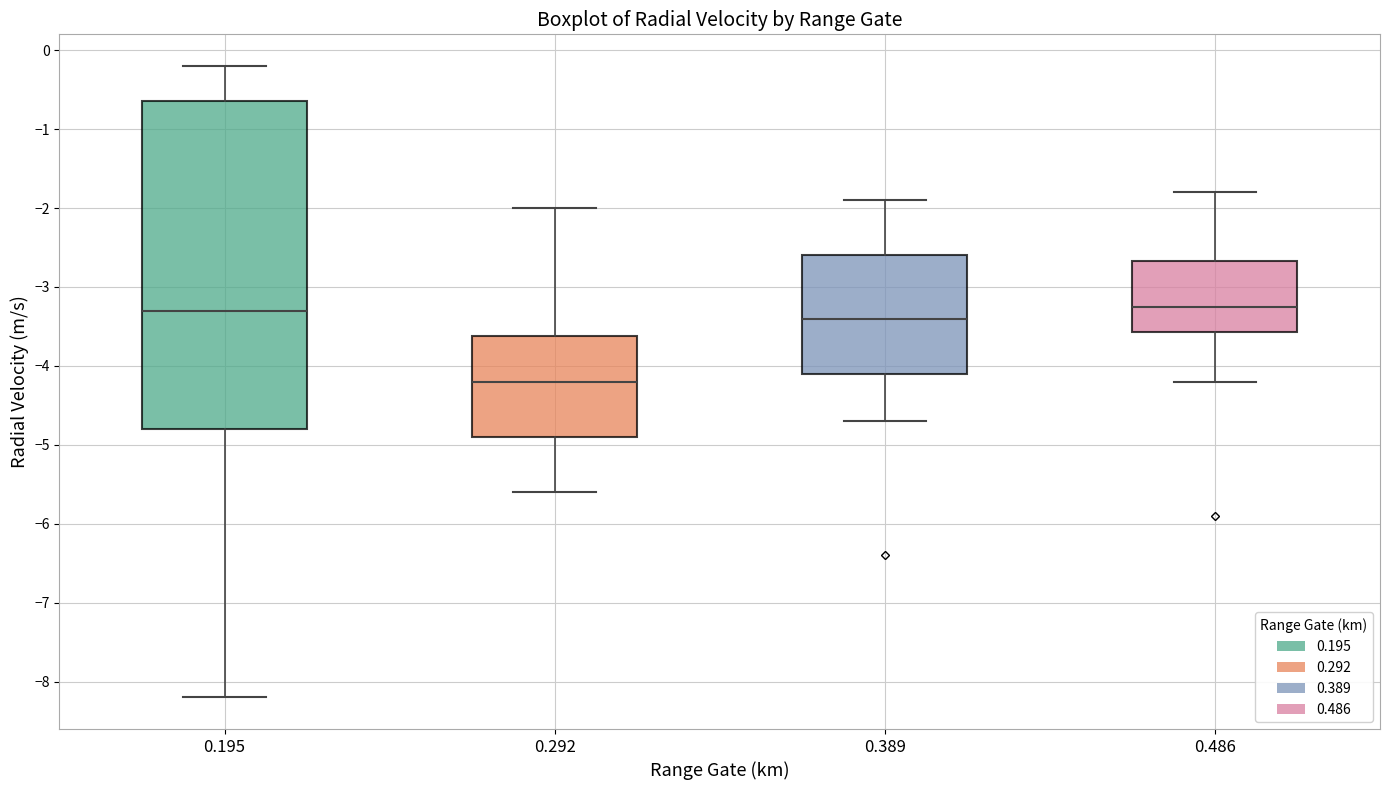

Reading left to right, transcribe this box plot: for each box, give where its median line is, the range the box spans, and where its two whiskers end, as read against the y-axis. The values are not printed on the chart, so give them approximately, as read against the axis.

0.195: median -3.3, box -4.8 to -0.6, whiskers -8.2 to -0.2
0.292: median -4.2, box -4.9 to -3.6, whiskers -5.6 to -2.0
0.389: median -3.4, box -4.1 to -2.6, whiskers -4.7 to -1.9
0.486: median -3.2, box -3.6 to -2.7, whiskers -4.2 to -1.8